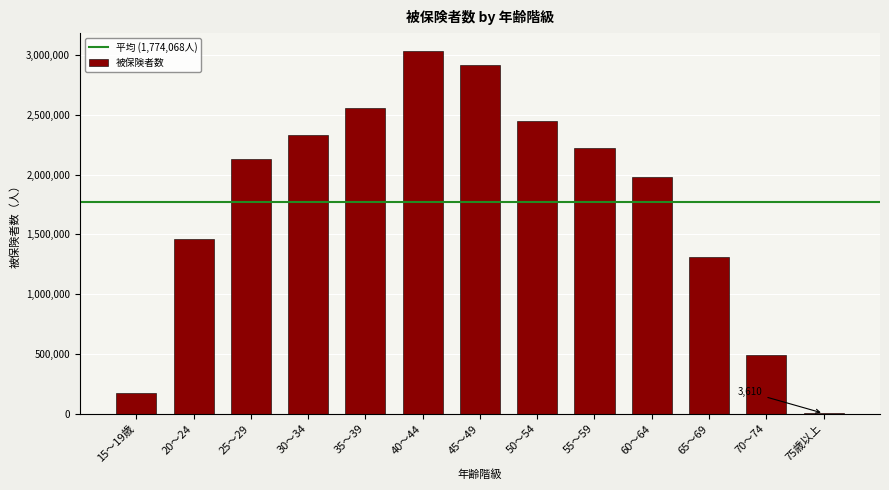

Reading right to left, extract all data points from this chart.

75歳以上=3610	70～74=492879	65～69=1308937	60～64=1982729	55～59=2225752	50～54=2444328	45～49=2917568	40～44=3030946	35～39=2553565	30～34=2333399	25～29=2133026	20～24=1464267	15～19歳=171879